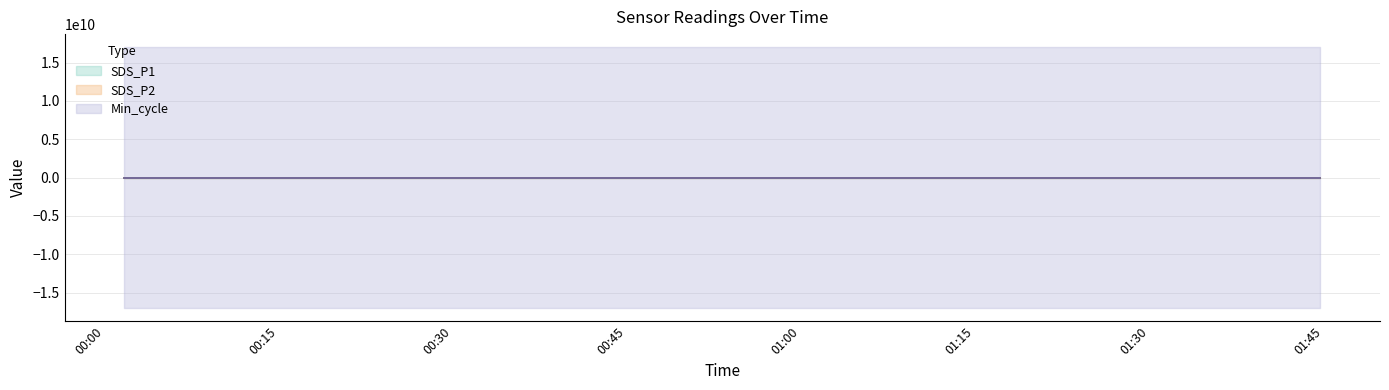

True or false: SDS_P1 and SDS_P2 intersect in this chart.

False